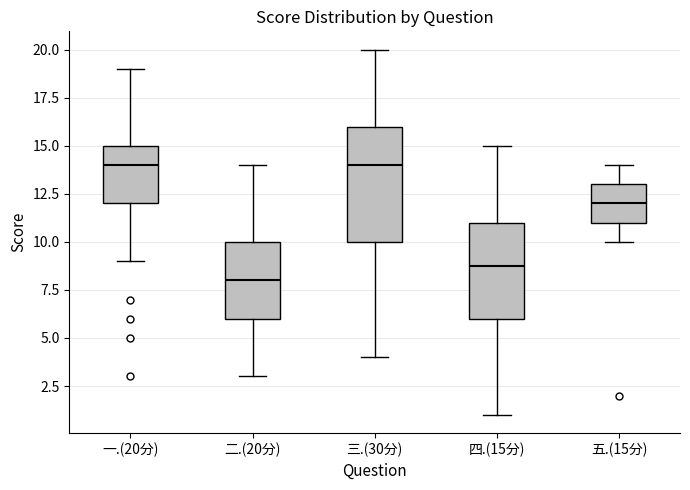

Which box's median line is the lowest?

二.(20分)